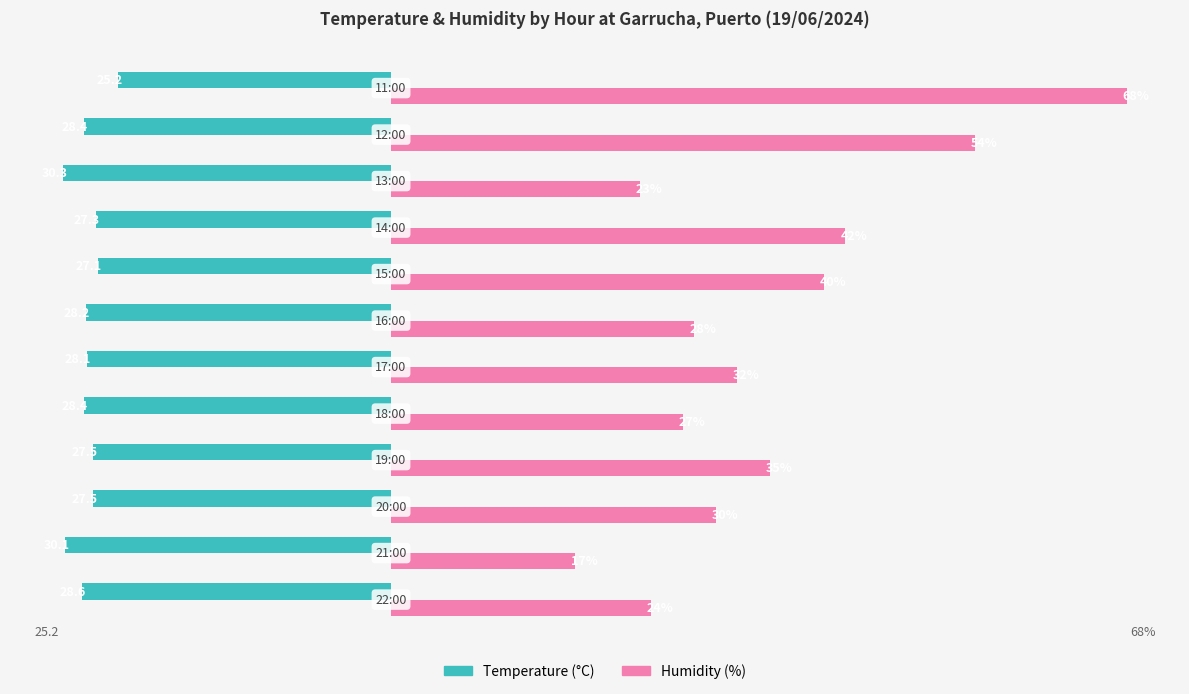

Are the bars horizontal?

Yes